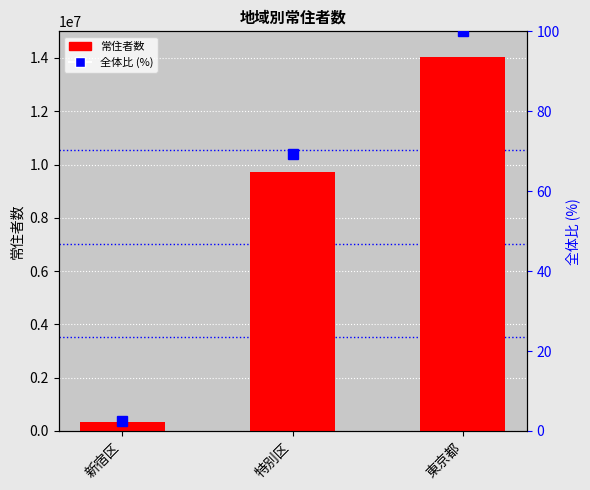

What is the highest value of the 常住者 series?

14047594.0